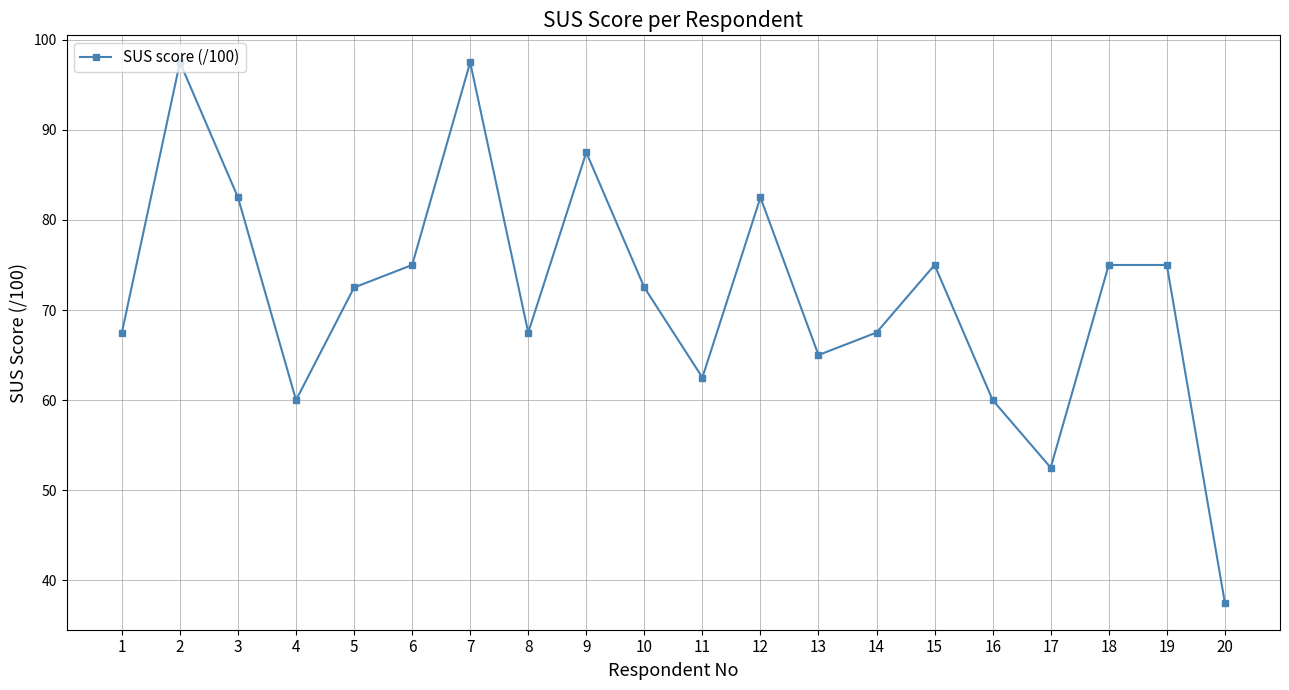

What is the sum of the values at 17 and 13?

117.5